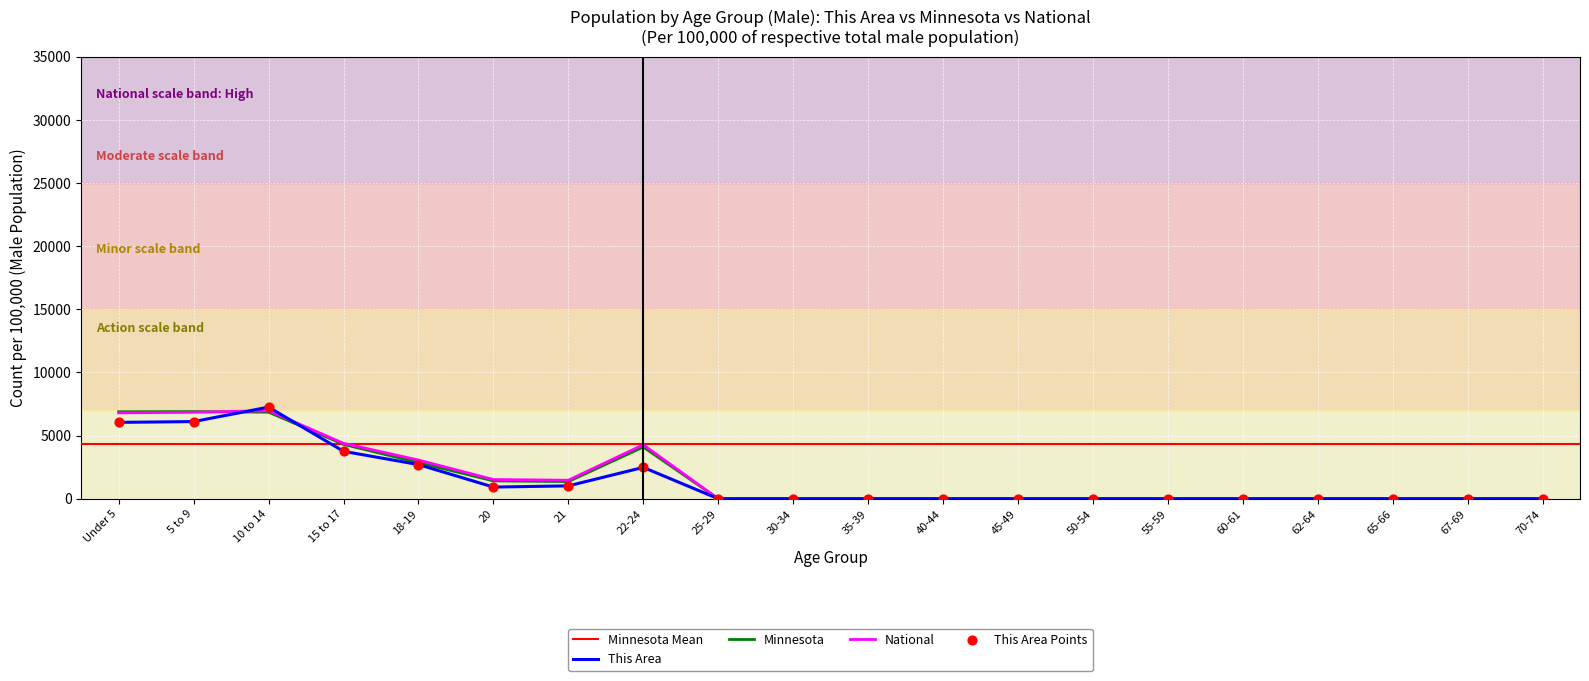

Is the value of National (Male) at 15 to 17 greater than the value of This Area (Male) at 22-24?

Yes